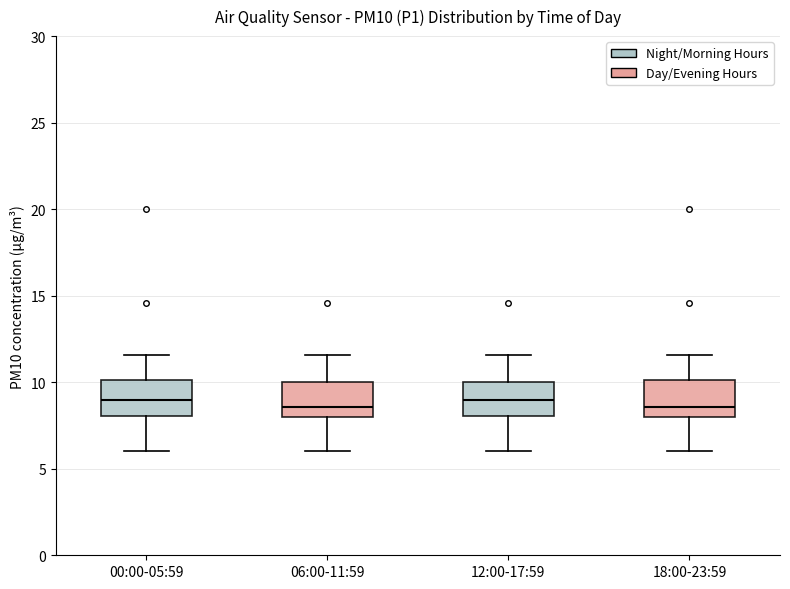

Where does the upper whisker of the box for 00:00-05:59 end on the y-axis? The values are not printed on the chart, so give them approximately, as read against the axis.

11.5